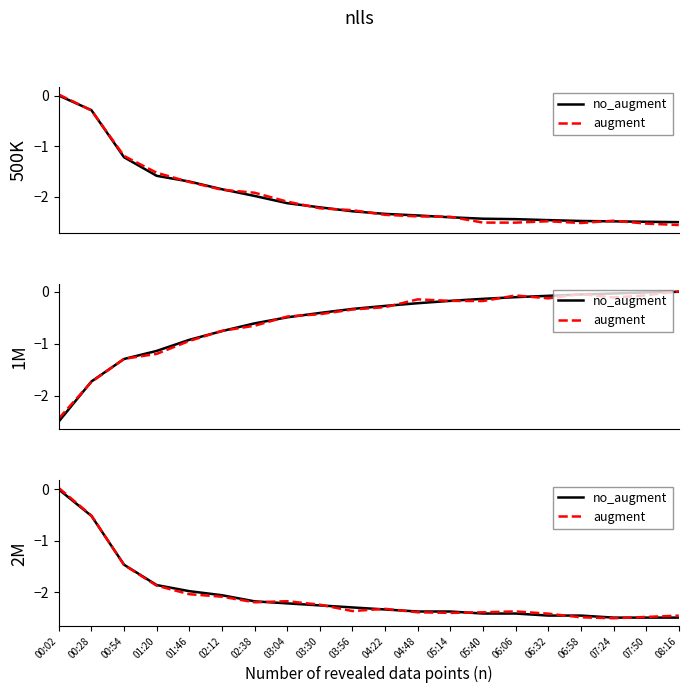

How many distinct data groups are displayed?

2